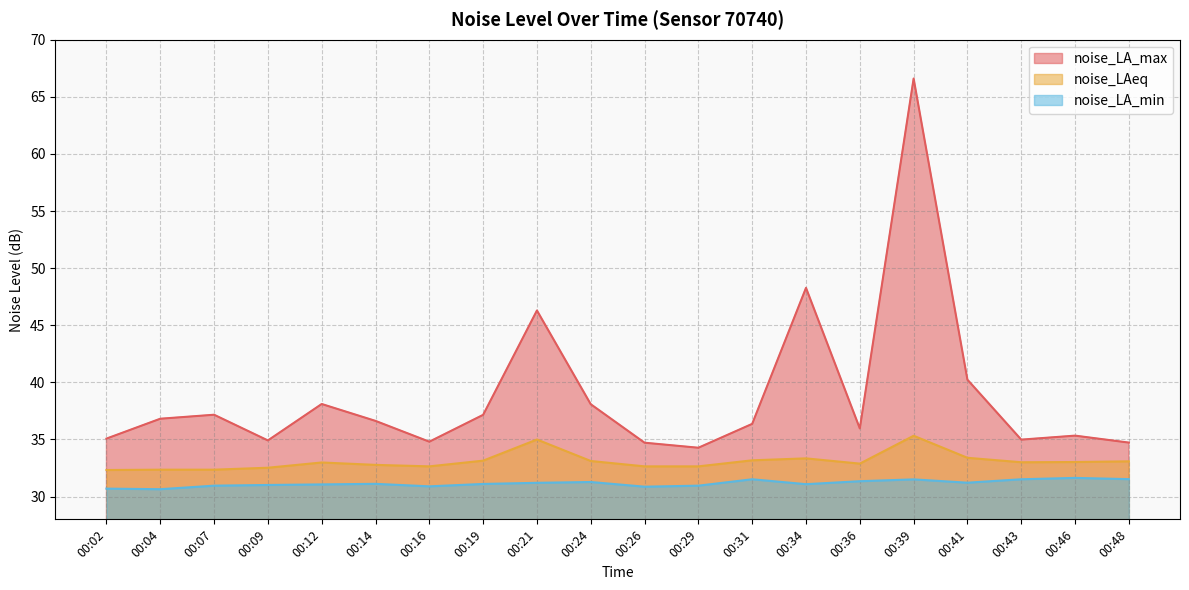

Rank the series at 00:29 from lowest to highest value.

noise_LA_min, noise_LAeq, noise_LA_max